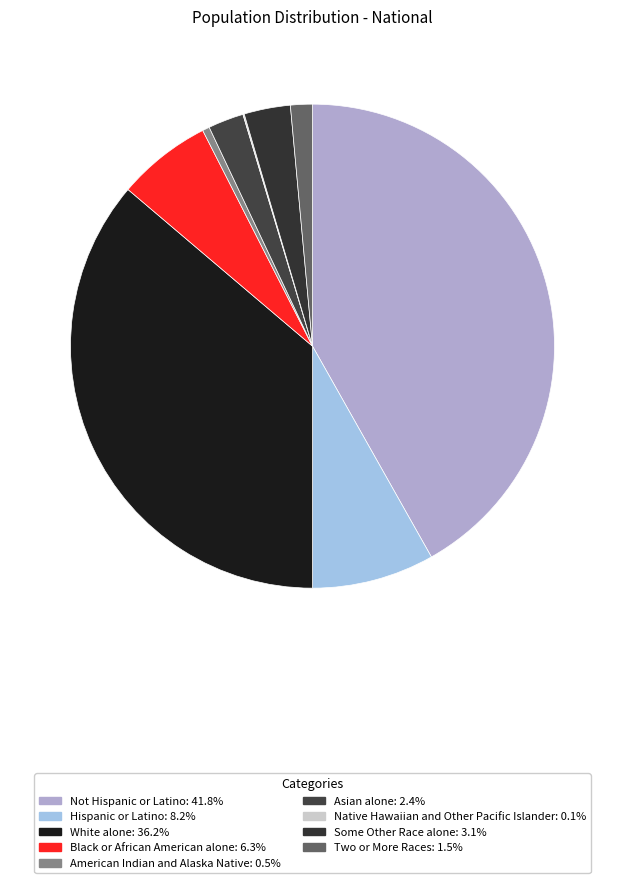

Does Two or More Races represent more than half of the total?

No